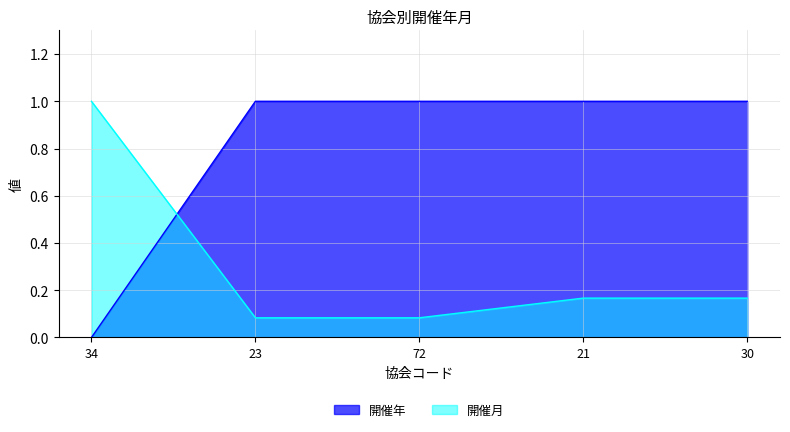

Count the number of data series in this chart.

2